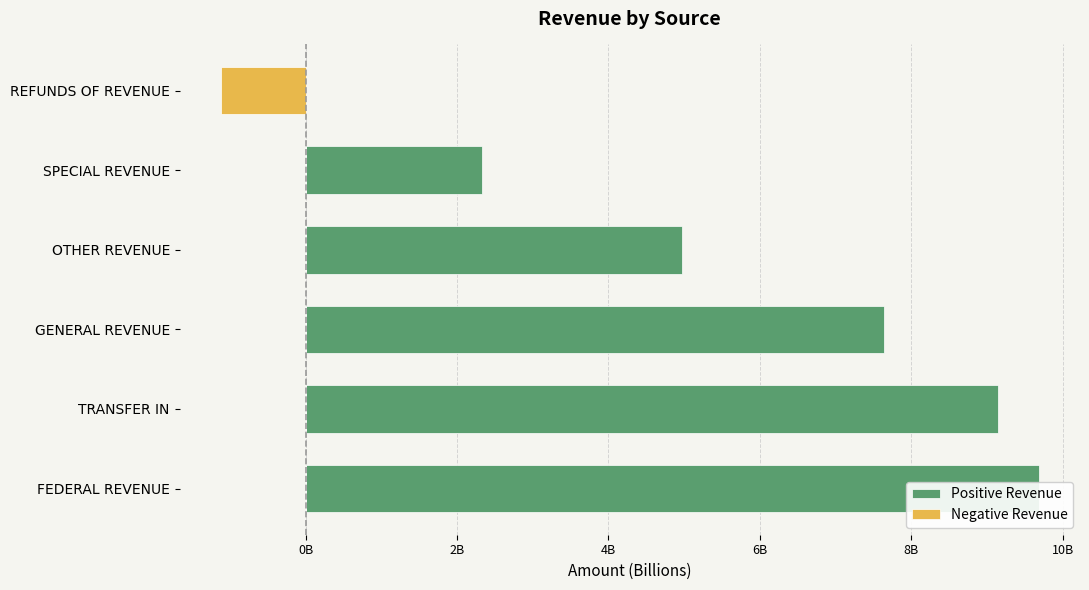

True or false: Positive Revenue has a value of 16908901693.9 at FEDERAL REVENUE.

False